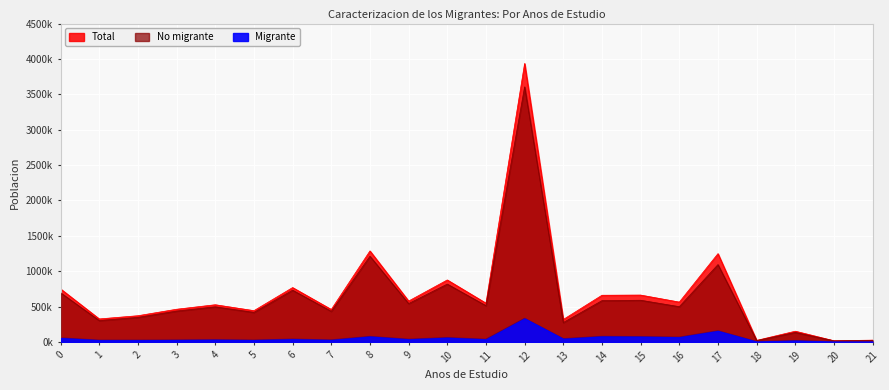

At which category does No migrante reach its first local valley?

1